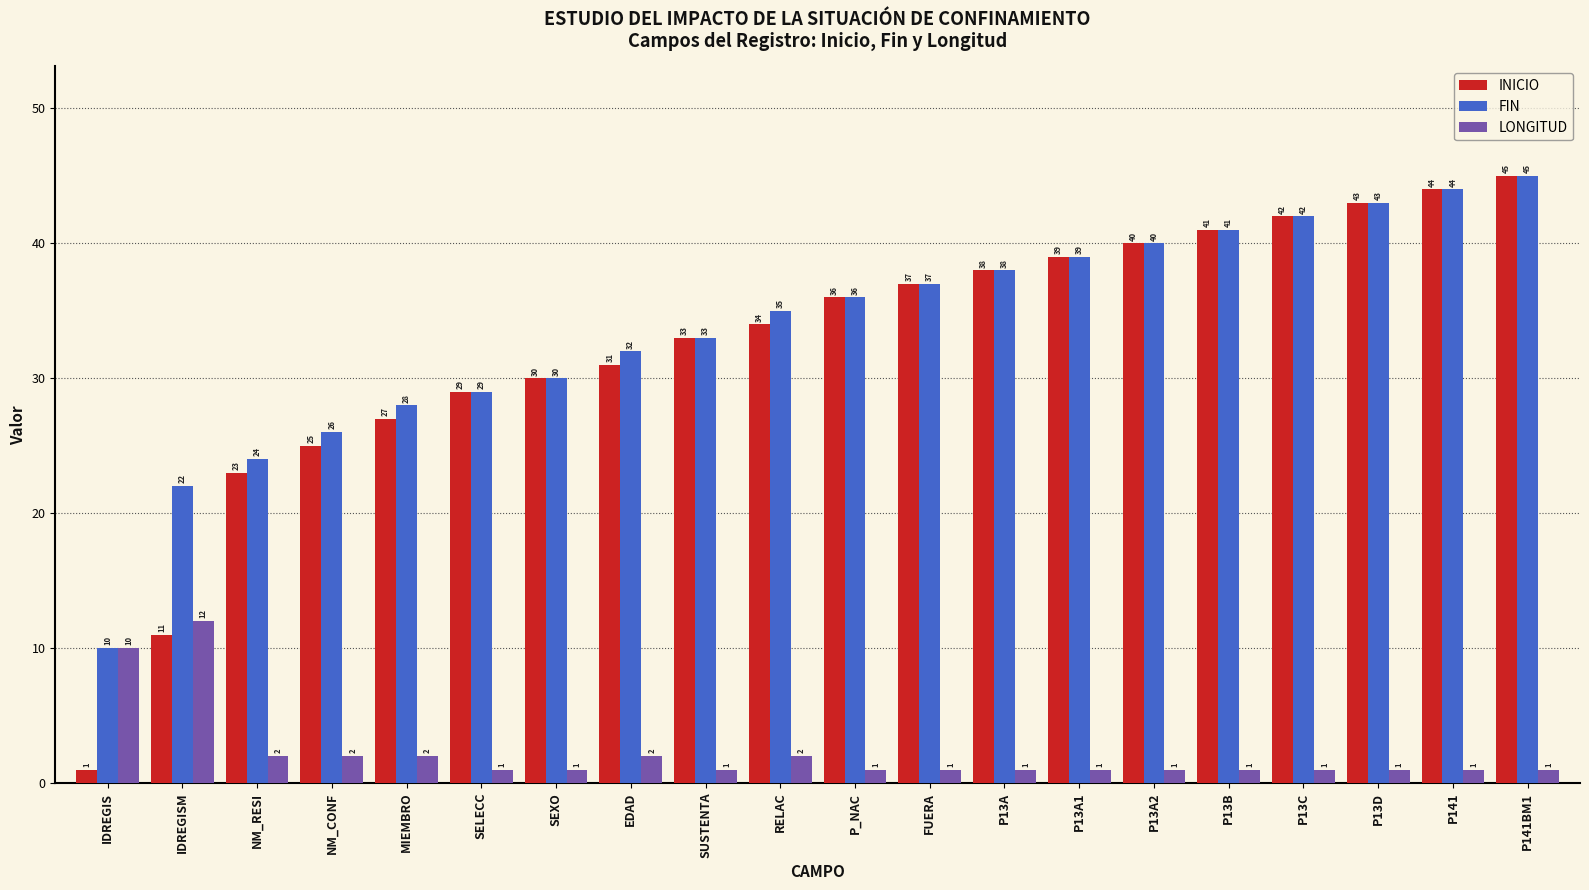

Reading right to left, transcribe all the data shown in this chart.

INICIO: 45	44	43	42	41	40	39	38	37	36	34	33	31	30	29	27	25	23	11	1
FIN: 45	44	43	42	41	40	39	38	37	36	35	33	32	30	29	28	26	24	22	10
LONGITUD: 1	1	1	1	1	1	1	1	1	1	2	1	2	1	1	2	2	2	12	10